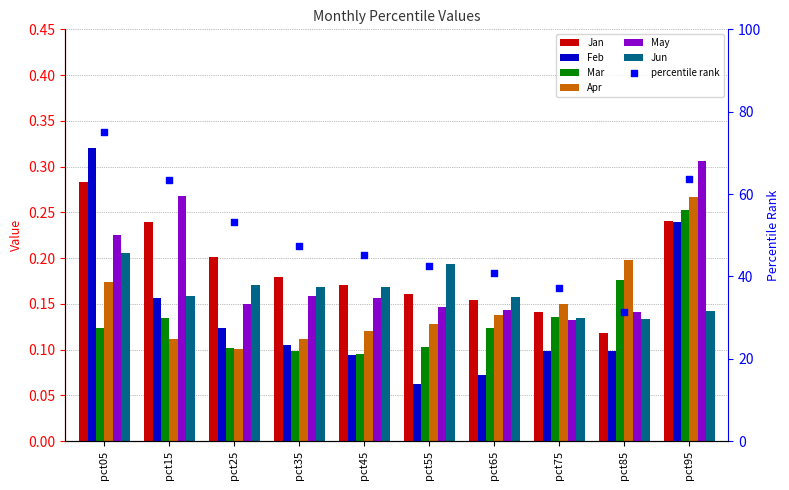

At which category is the sum across all series the highest?

pct95